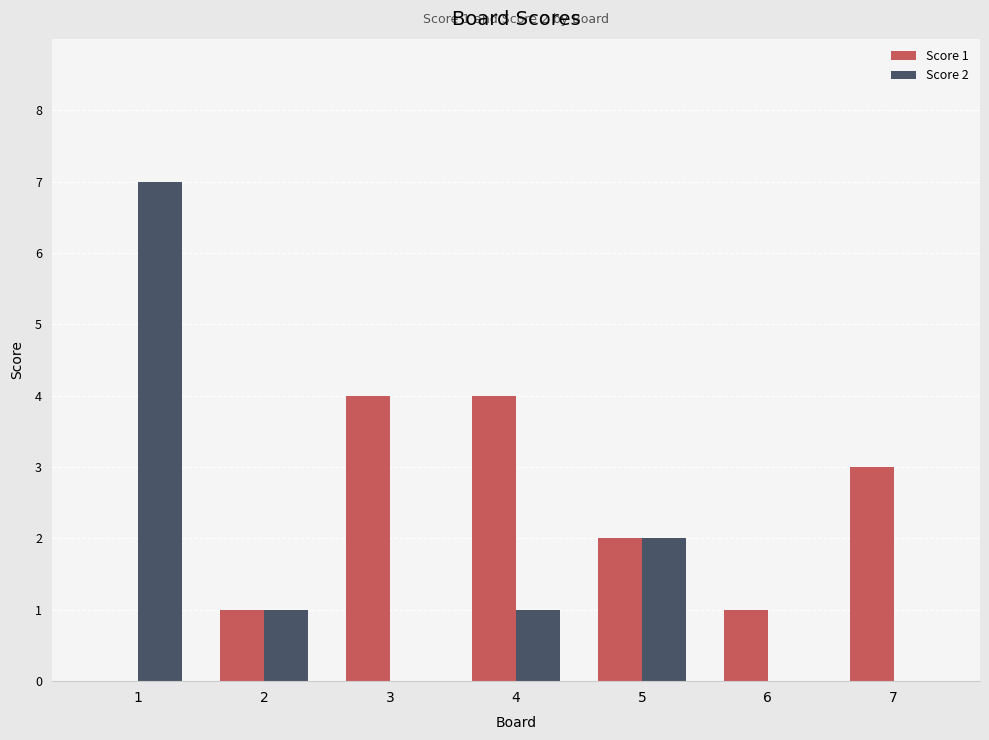

Is the value of Score 1 at 5 greater than the value of Score 2 at 1?

No